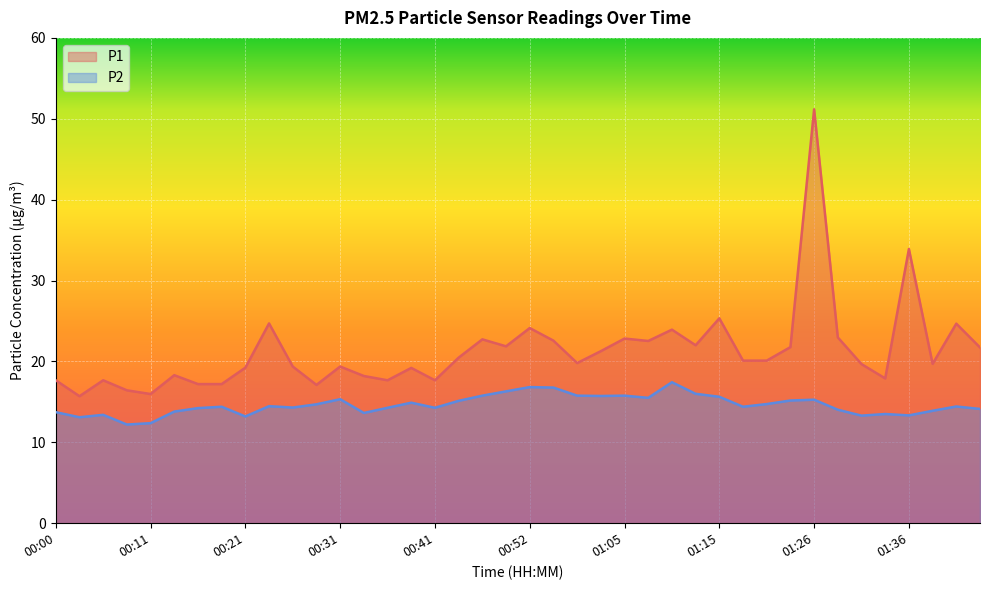

What is the sum of the P2 values at 01:13 and 01:15?

31.6